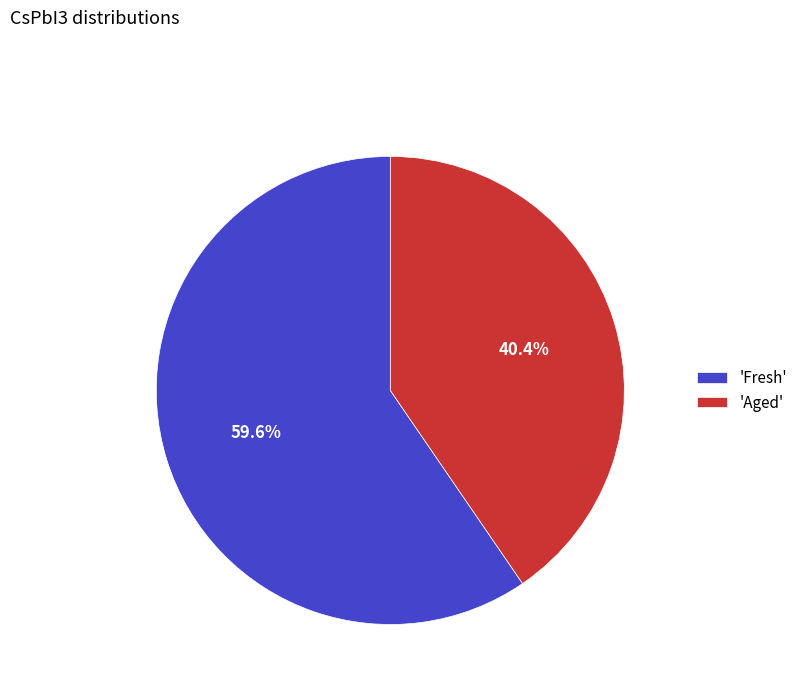

How much of the chart is everything except 'Fresh'?

40.4%